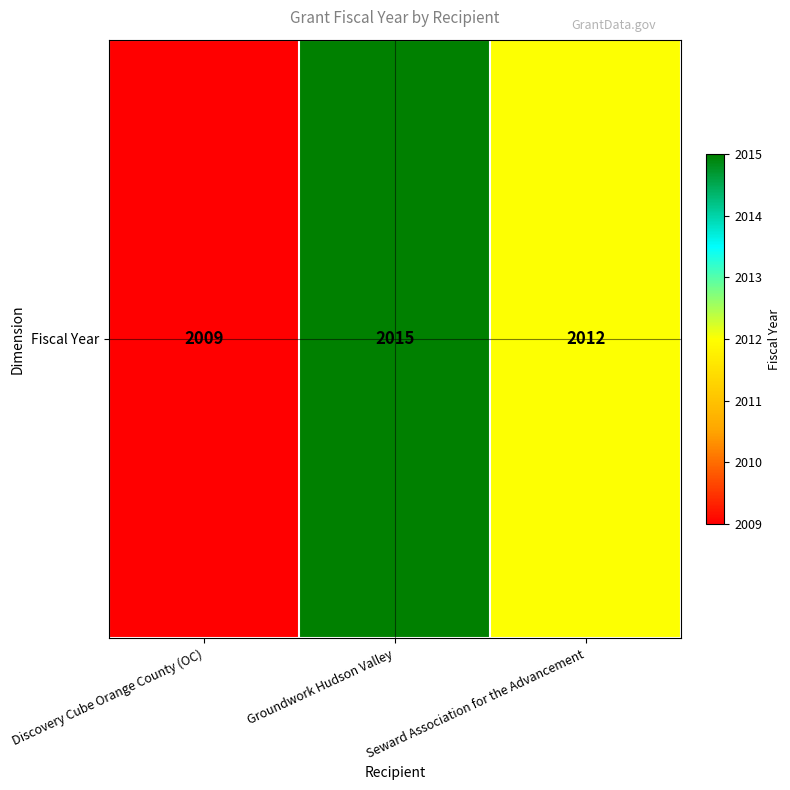

List the labels in order of value, smallest first.

Discovery Cube Orange County (OC), Seward Association for the Advancement, Groundwork Hudson Valley